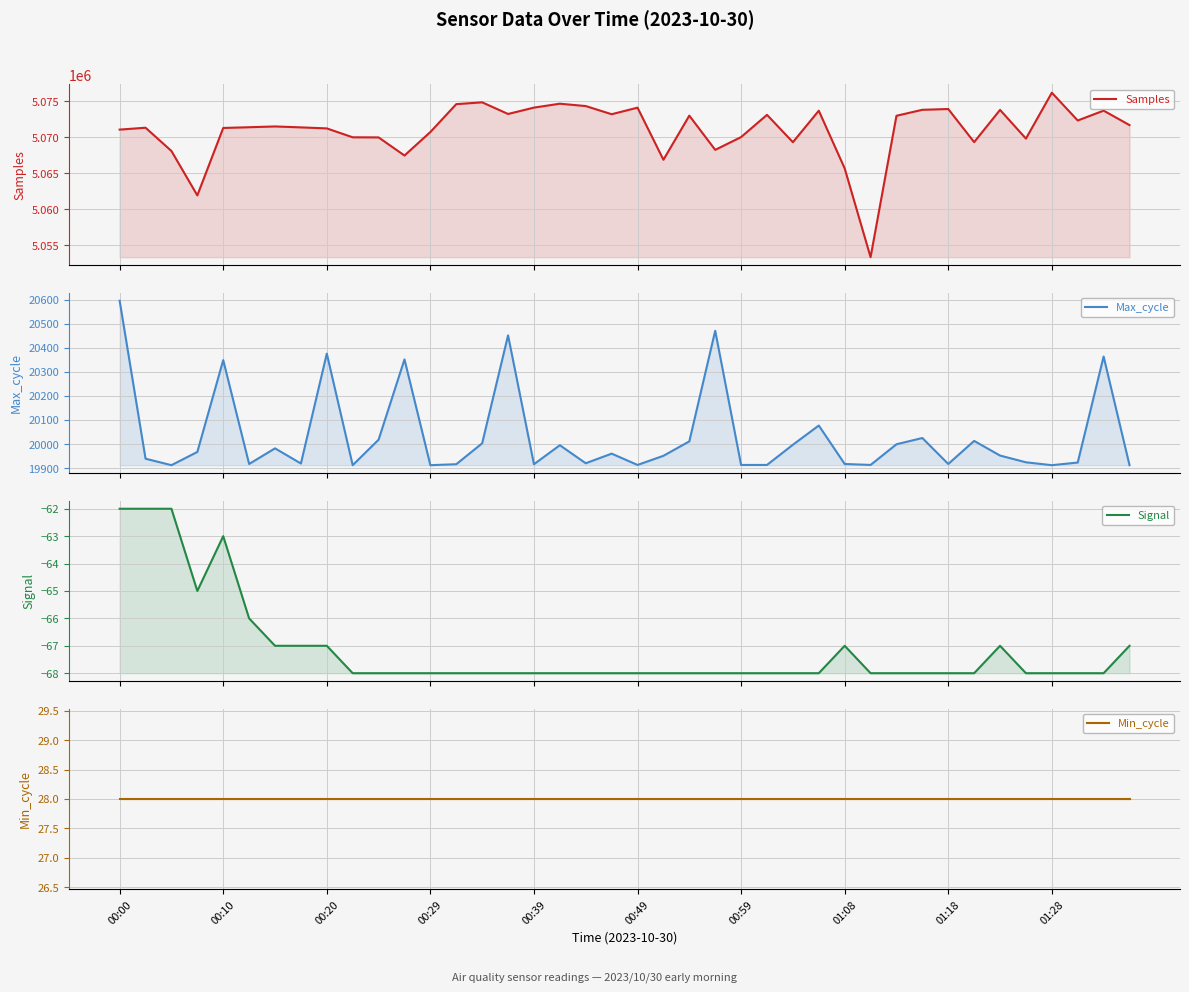

Reading left to right, what are all the values shown in this chart?

Samples: 5071060	5071323	5068087	5061914	5071290	5071391	5071499	5071370	5071227	5069991	5069976	5067459	5070726	5074599	5074852	5073233	5074118	5074661	5074333	5073200	5074111	5066871	5073001	5068245	5070023	5073111	5069308	5073688	5065670	5053330	5072982	5073814	5073922	5069319	5073801	5069811	5076188	5072326	5073698	5071687
Max_cycle: 20596	19939	19912	19967	20349	19917	19982	19919	20376	19912	20018	20352	19912	19916	20003	20452	19916	19995	19920	19960	19913	19951	20011	20471	19913	19913	19997	20077	19917	19913	19999	20025	19917	20013	19952	19924	19912	19923	20364	19912
Signal: -62	-62	-62	-65	-63	-66	-67	-67	-67	-68	-68	-68	-68	-68	-68	-68	-68	-68	-68	-68	-68	-68	-68	-68	-68	-68	-68	-68	-67	-68	-68	-68	-68	-68	-67	-68	-68	-68	-68	-67
Min_cycle: 28	28	28	28	28	28	28	28	28	28	28	28	28	28	28	28	28	28	28	28	28	28	28	28	28	28	28	28	28	28	28	28	28	28	28	28	28	28	28	28